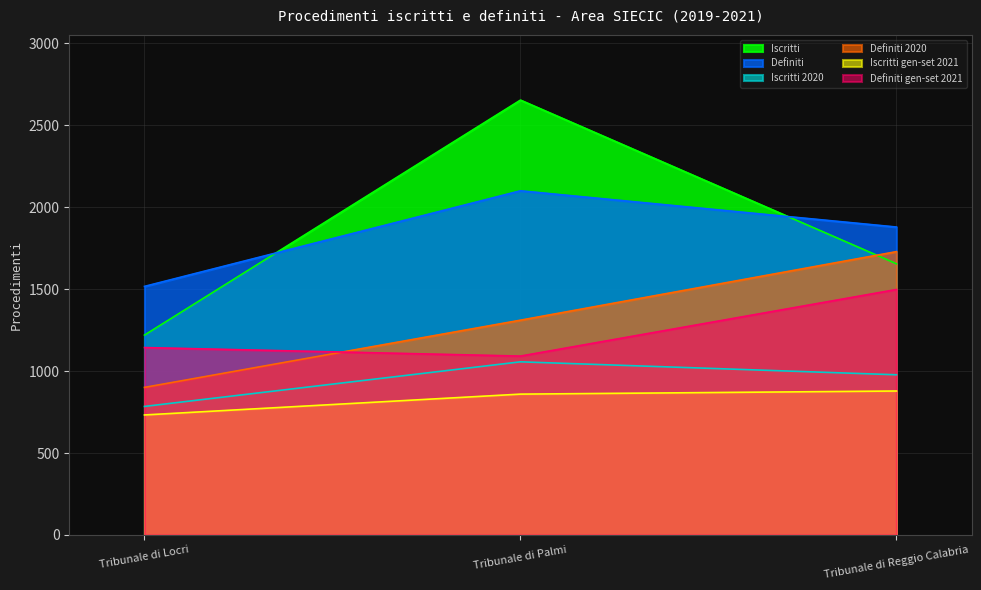

Reading left to right, what are all the values shown in this chart?

Iscritti: Tribunale di Locri=1219	Tribunale di Palmi=2652	Tribunale di Reggio Calabria=1654
Definiti: Tribunale di Locri=1516	Tribunale di Palmi=2099	Tribunale di Reggio Calabria=1878
Iscritti 2020: Tribunale di Locri=784	Tribunale di Palmi=1056	Tribunale di Reggio Calabria=977
Definiti 2020: Tribunale di Locri=900	Tribunale di Palmi=1310	Tribunale di Reggio Calabria=1728
Iscritti gen-set 2021: Tribunale di Locri=732	Tribunale di Palmi=859	Tribunale di Reggio Calabria=878
Definiti gen-set 2021: Tribunale di Locri=1143	Tribunale di Palmi=1091	Tribunale di Reggio Calabria=1497